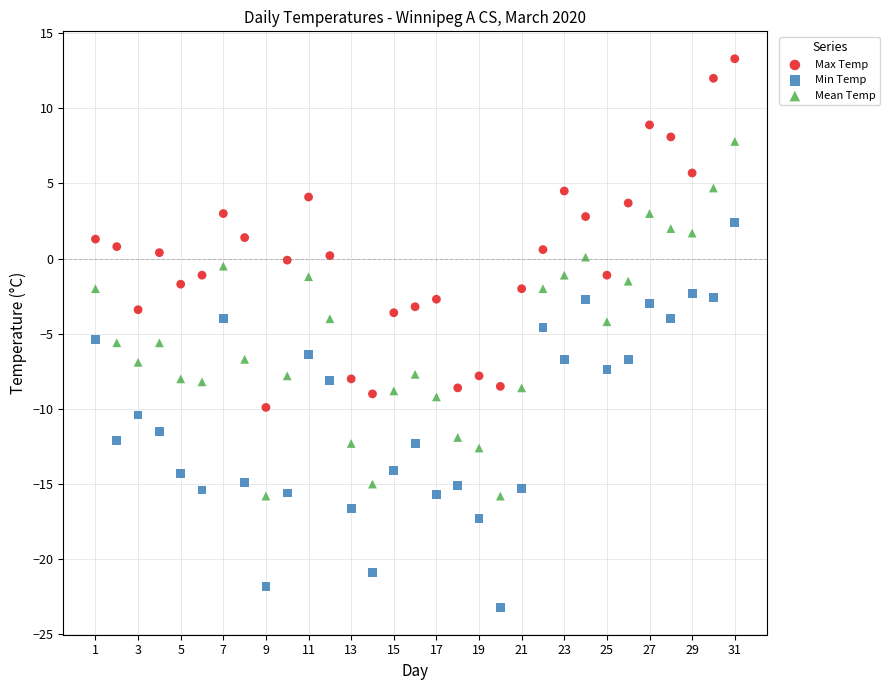

What is the X range (max minus min) for the scatter plot?

30.0